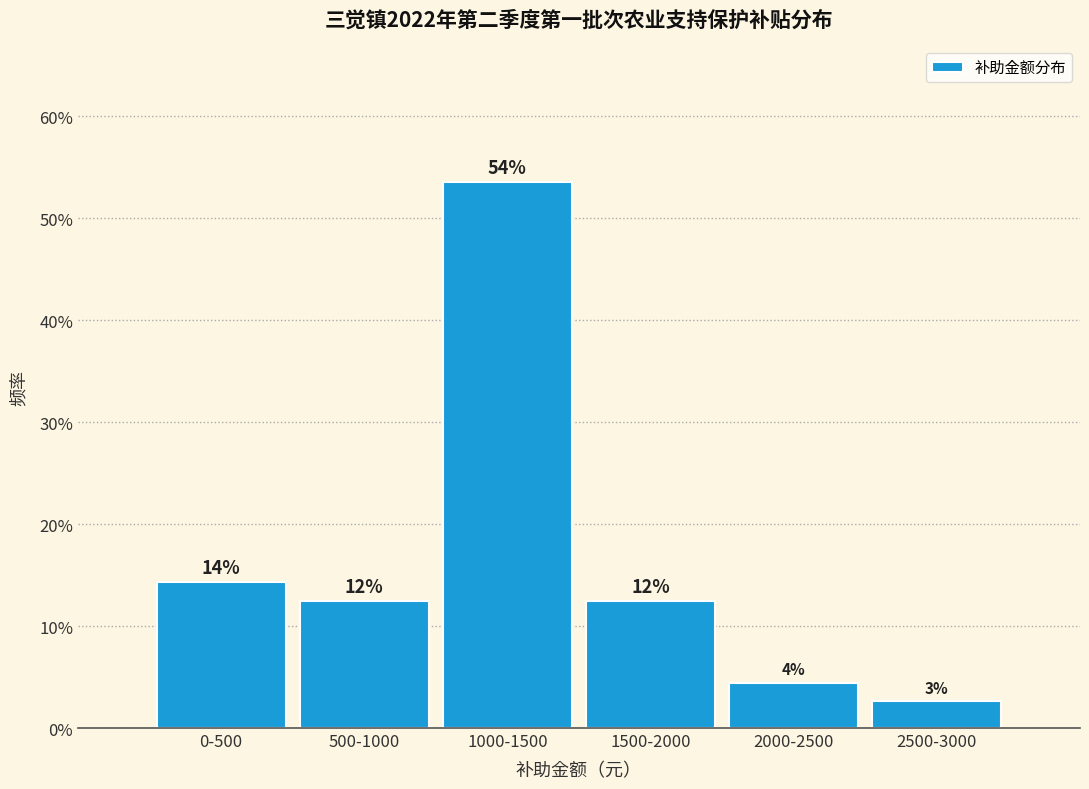

Does the chart contain any negative values?

No